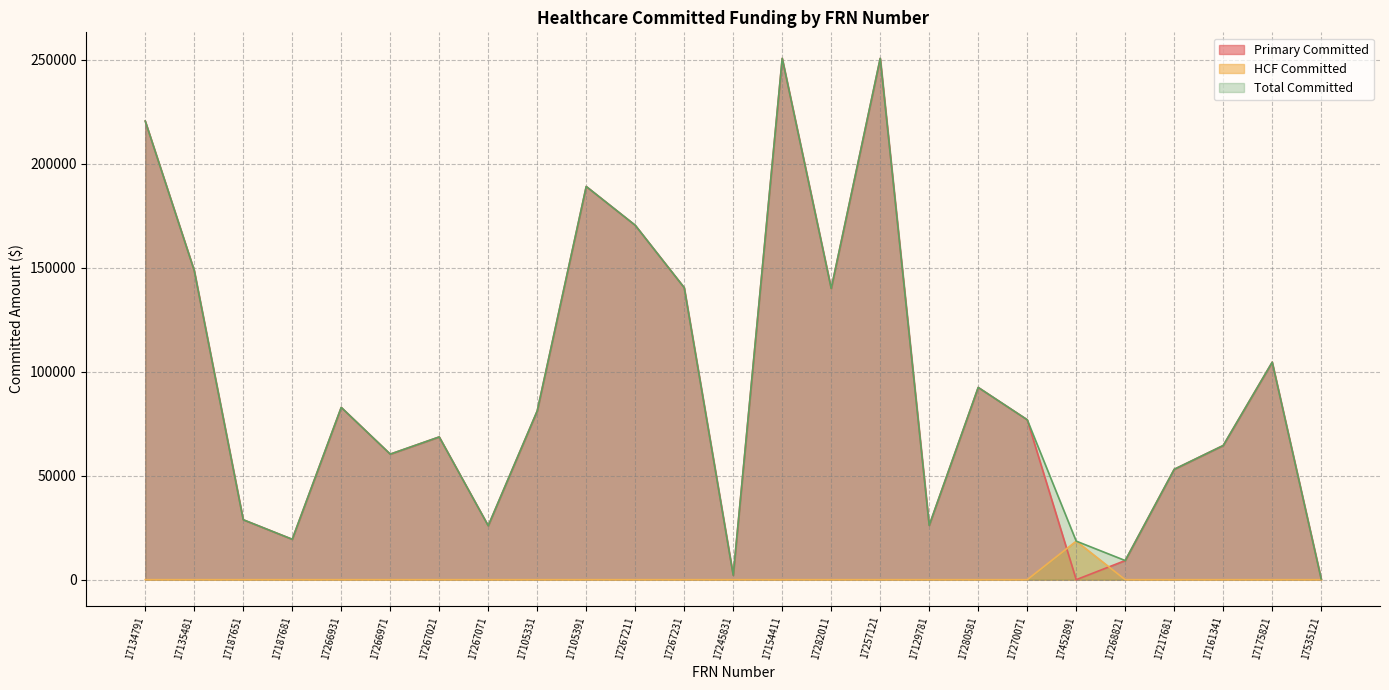

Between 17105331 and 17452891, which series saw the biggest shift?

Primary Committed